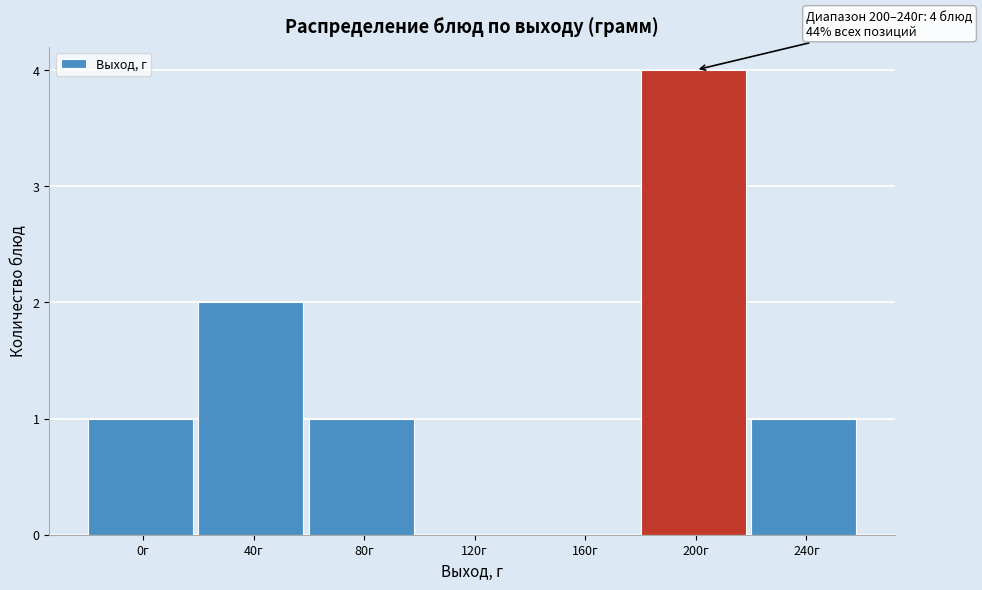

Reading left to right, transcribe all the data shown in this chart.

0г=1	40г=2	80г=1	120г=0	160г=0	200г=4	240г=1